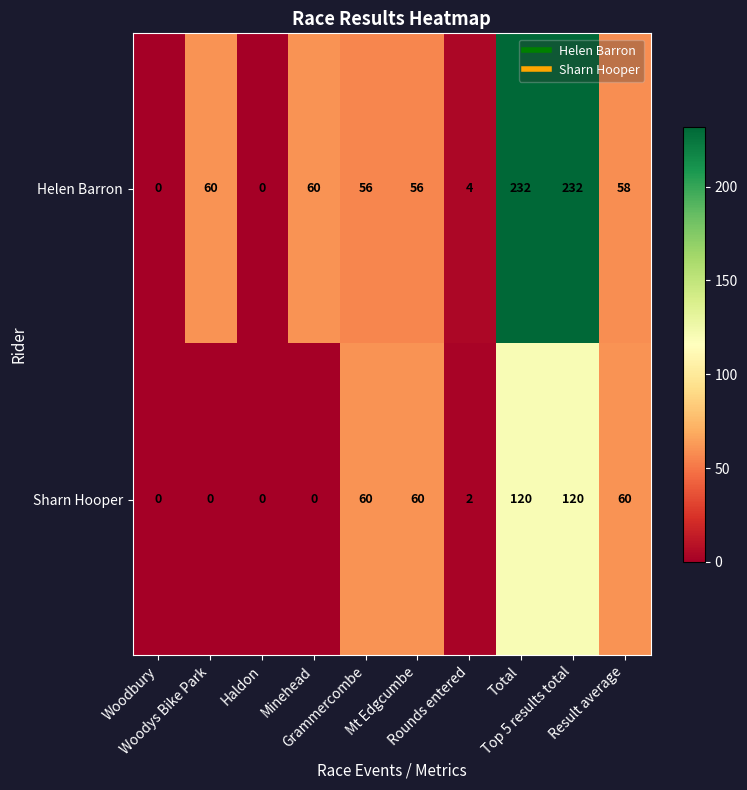

What is the highest value of the Sharn Hooper series?

120